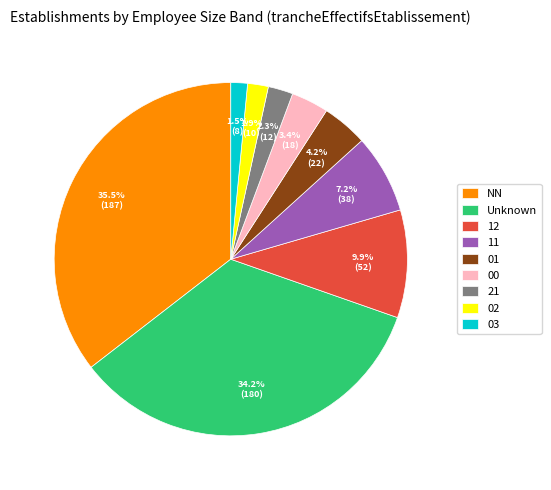

Which category has the biggest portion of the pie?

NN